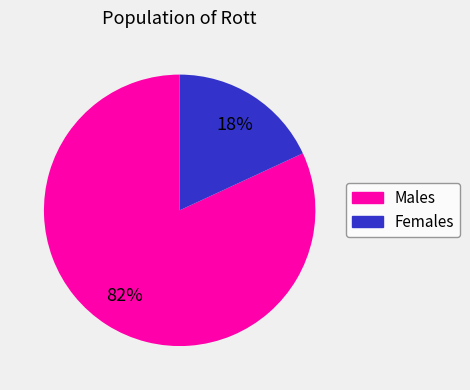

To the nearest percent, what is the average slice percentage?

50%